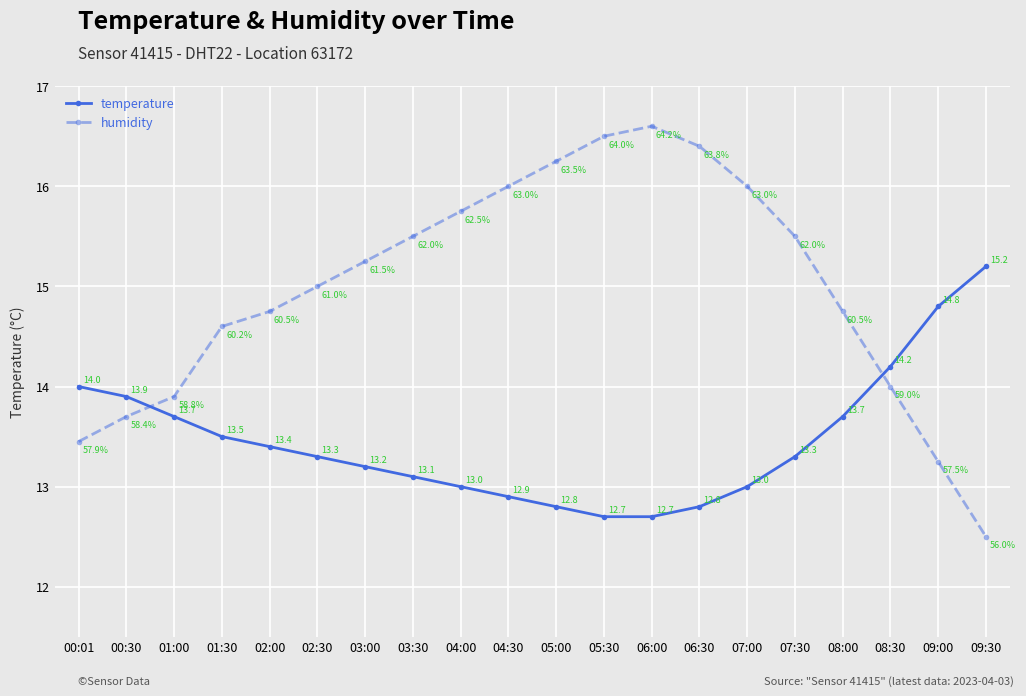

What position from the left is 03:30?

8